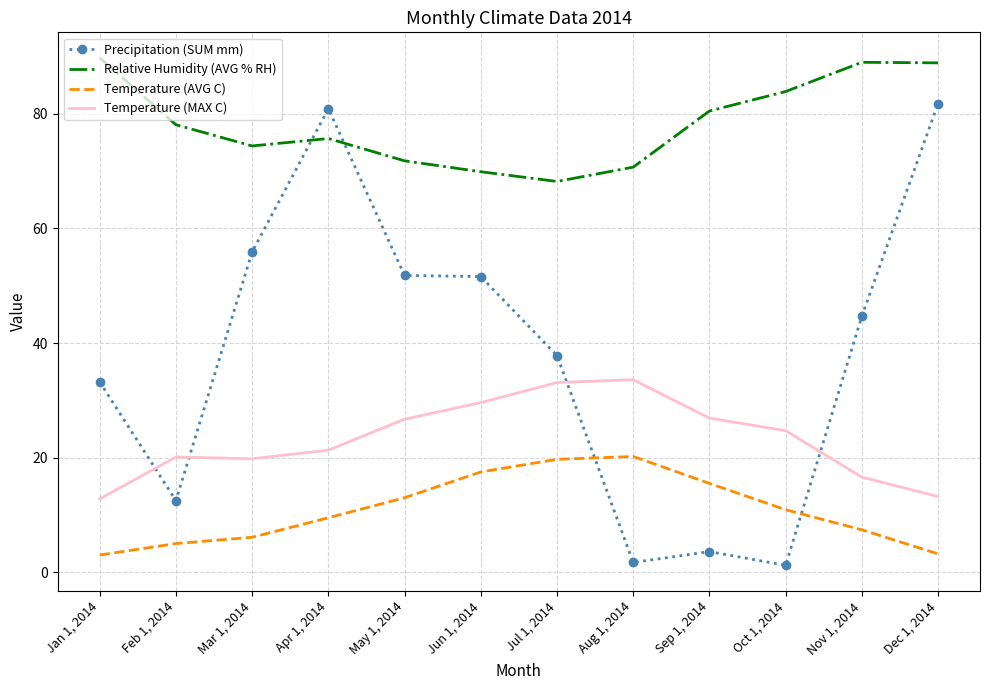

What is the difference between the maximum and minimum values in the Relative Humidity (AVG % RH) series?

21.6